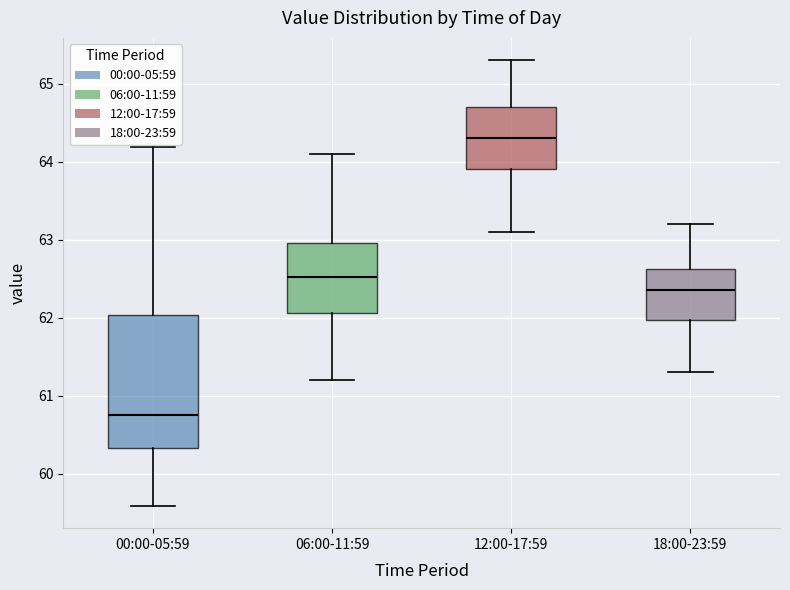

Where is the upper edge of the box for 06:00-11:59 on the y-axis? The values are not printed on the chart, so give them approximately, as read against the axis.

63.0